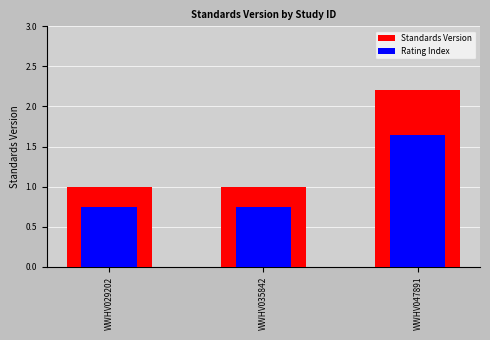

Where is Rating Index nearest to the value 1?

WWHV029202